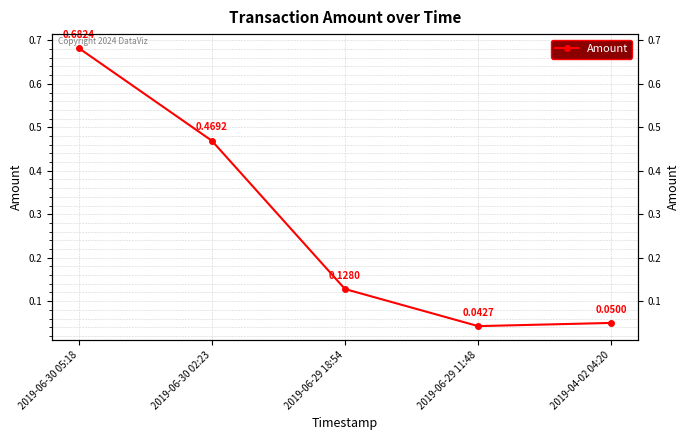

How many lines are shown in the chart?

1